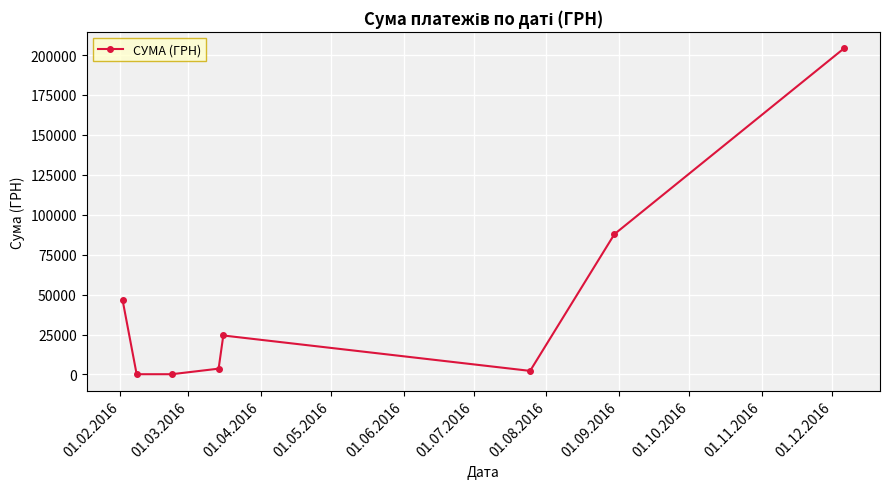

What is the difference between the maximum and minimum values?

204014.5